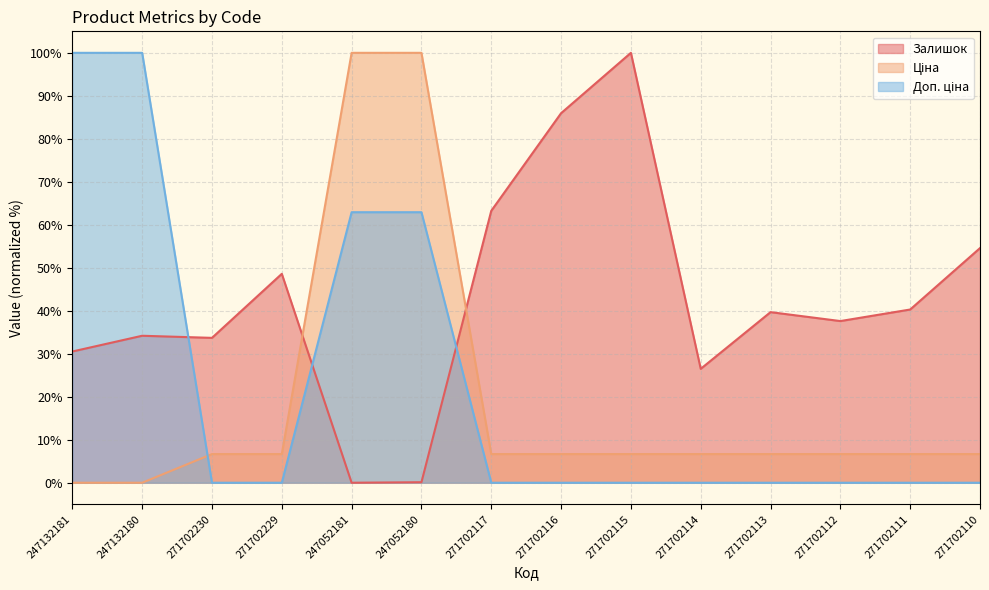

Reading left to right, list all the values displayed in this chart.

Залишок: 30.5	34.2	33.7	48.6	0.0	0.1	63.2	86.0	100.0	26.5	39.7	37.6	40.3	54.6
Ціна: 0.0	0.0	6.7	6.7	100.0	100.0	6.7	6.7	6.7	6.7	6.7	6.7	6.7	6.7
Доп. ціна: 100.0	100.0	0.0	0.0	62.9	62.9	0.0	0.0	0.0	0.0	0.0	0.0	0.0	0.0